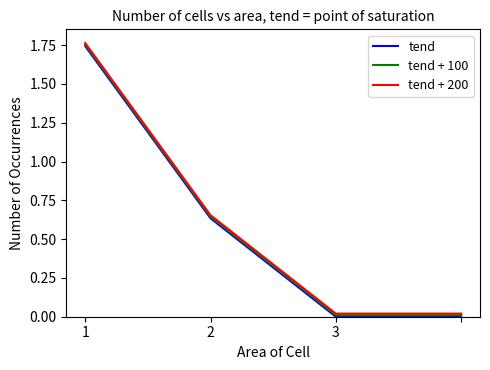

At how many categories does at least one series exceed 0?

4